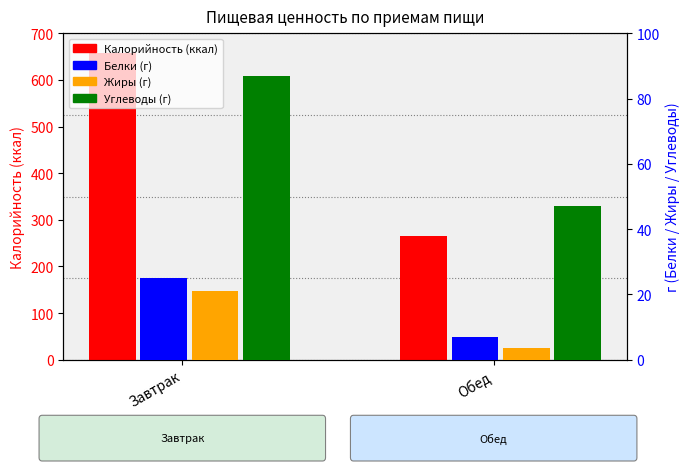

What is the average value of the Жиры series?

12.4